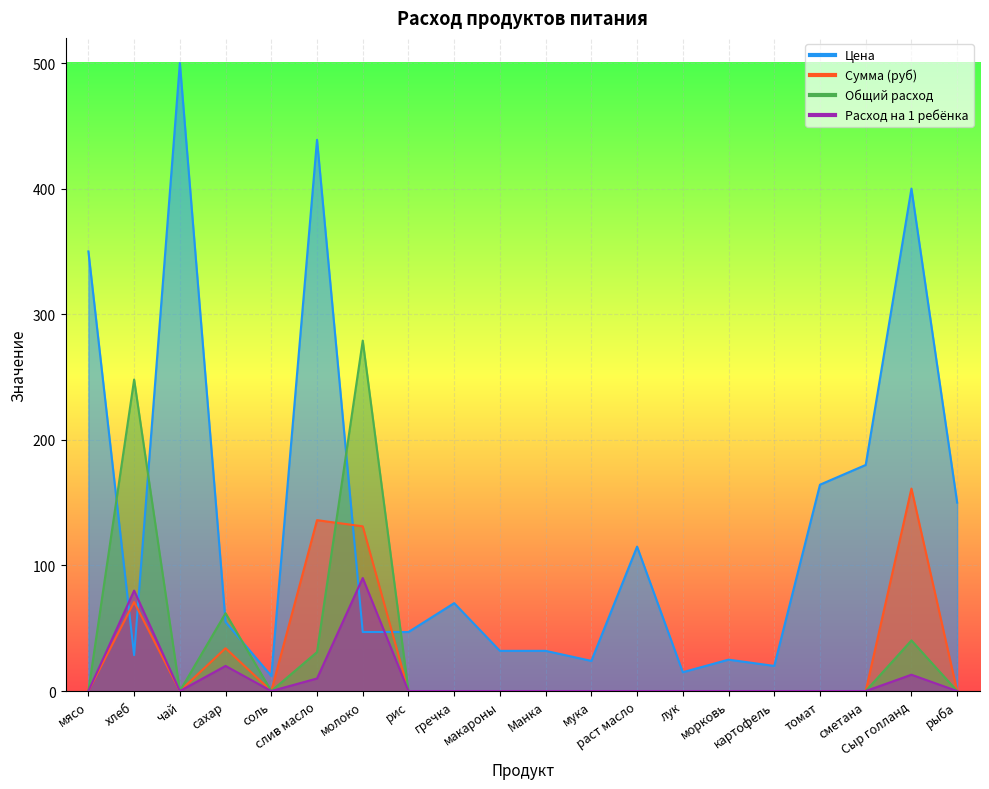

What is the difference between the maximum and minimum values in the Цена series?

488.0